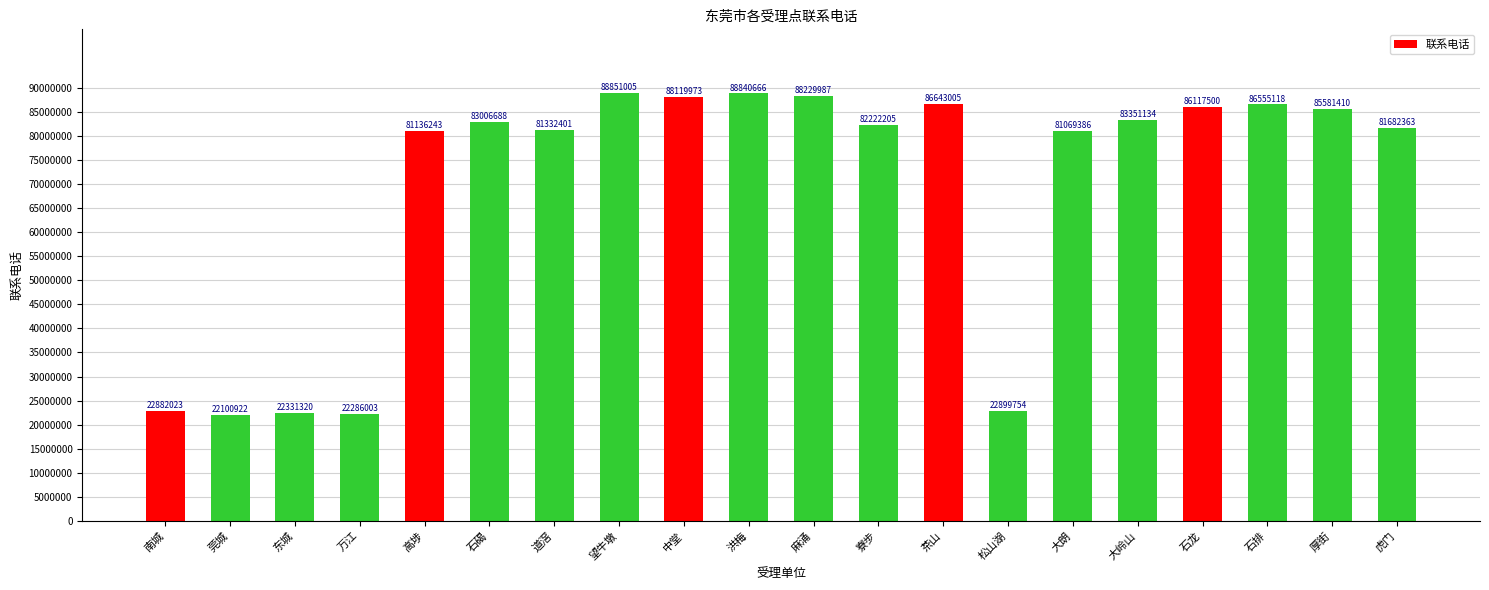

Reading left to right, transcribe all the data shown in this chart.

22882023	22100922	22331320	22286003	81136243	83006688	81332401	88851005	88119973	88840666	88229987	82222205	86643005	22899754	81069386	83351134	86117500	86555118	85581410	81682363